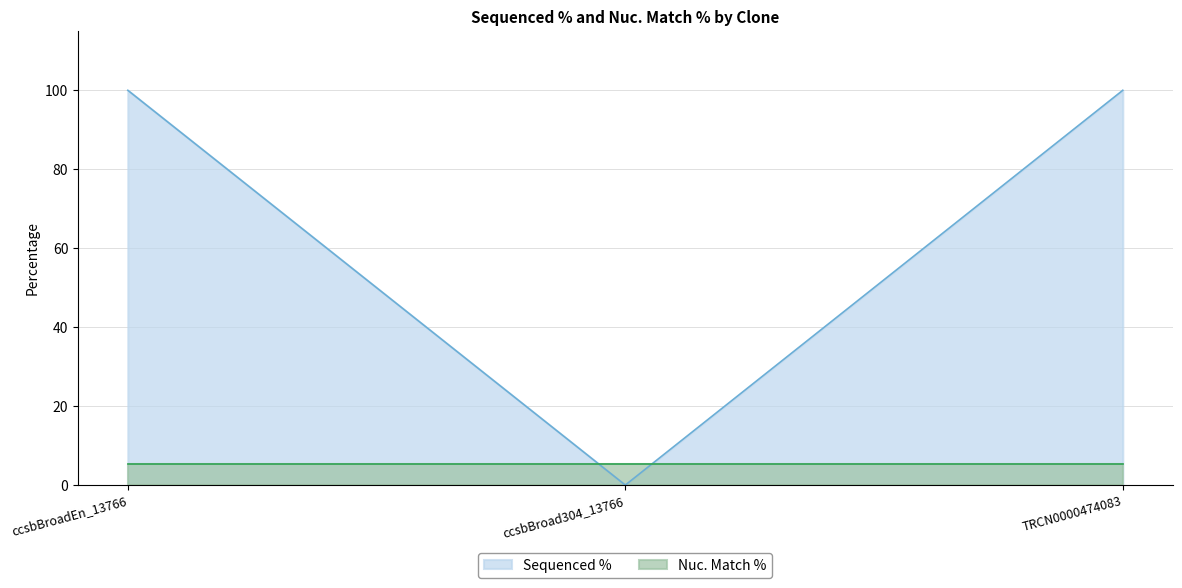

How many distinct data groups are displayed?

2